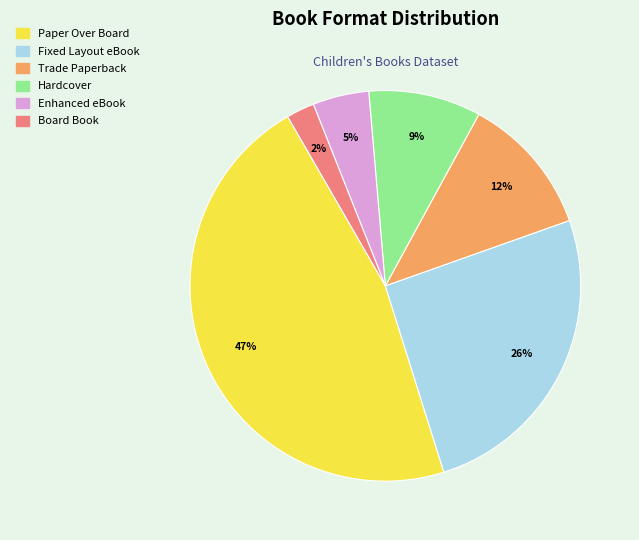

To the nearest percent, what portion does Hardcover represent?

9%